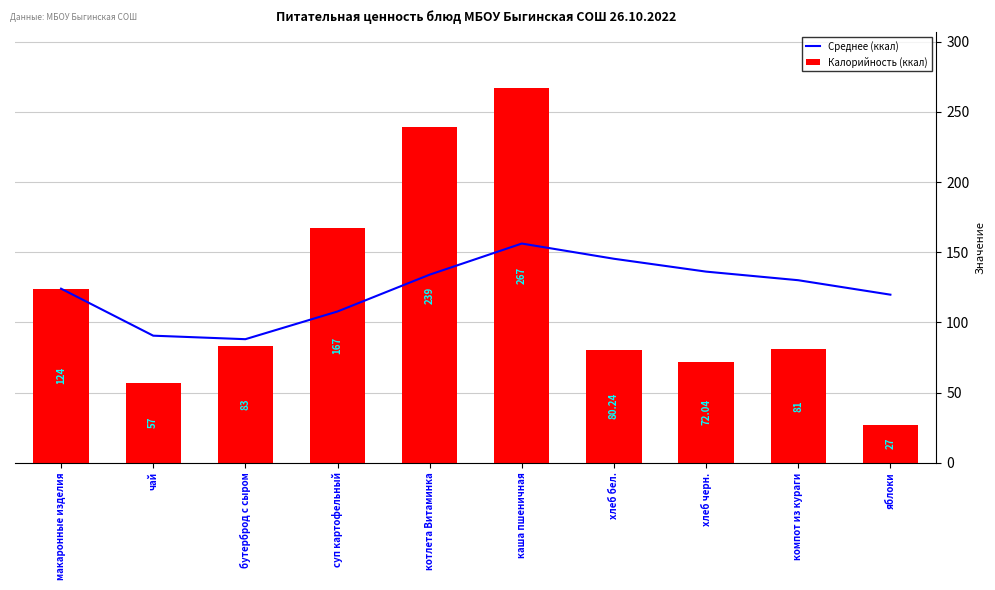

What is the value of the Калорийность (ккал) bar at the 9th from the left?

81.0